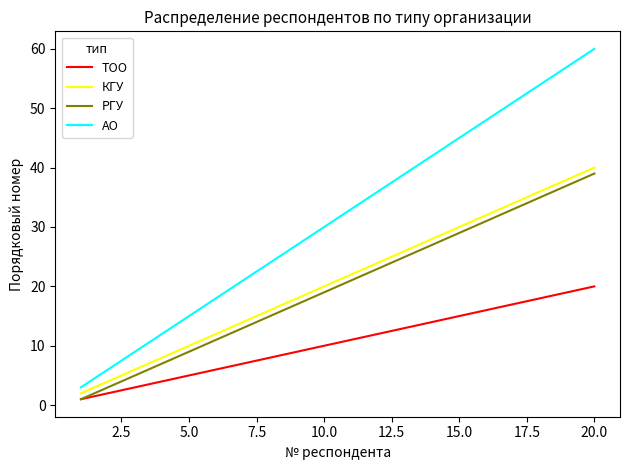

What is the maximum value for РГУ?

39